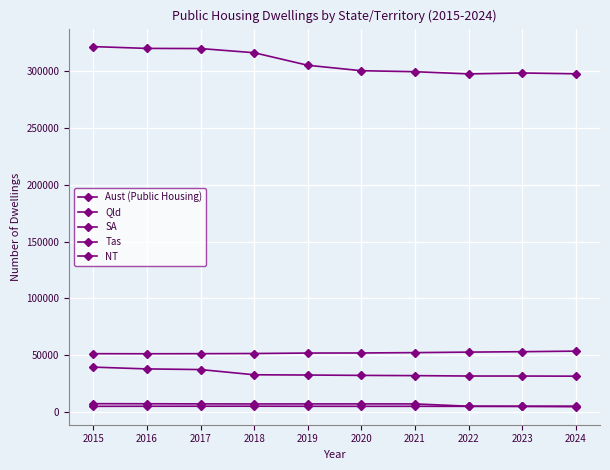

What is the sum of the NT values at 2016 and 2020?

9881